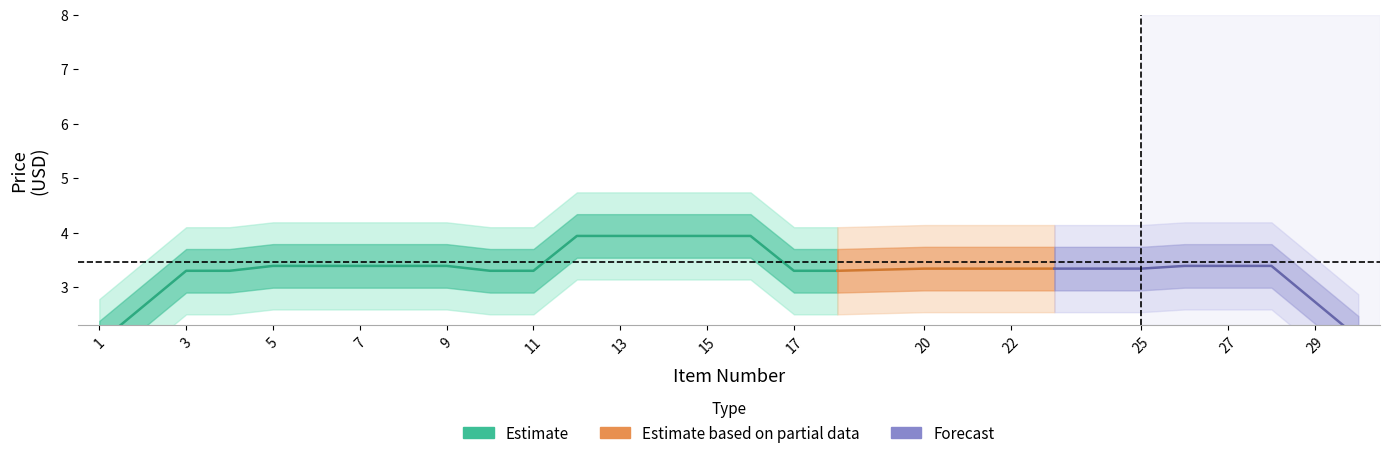

What is the sum of the values at 5 and 20?

6.6